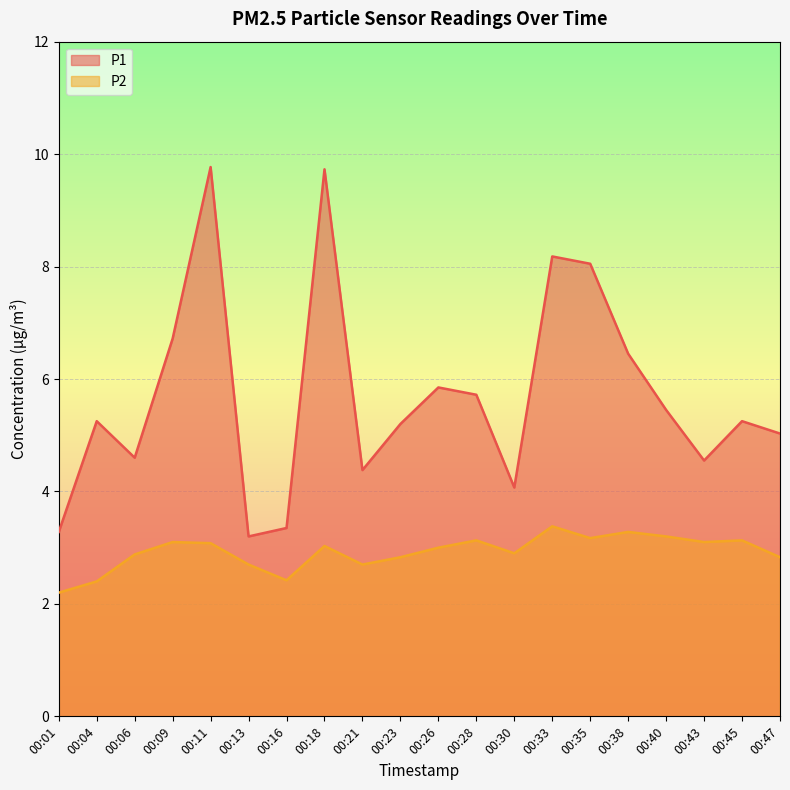

Where is the first local maximum for P2?

00:09